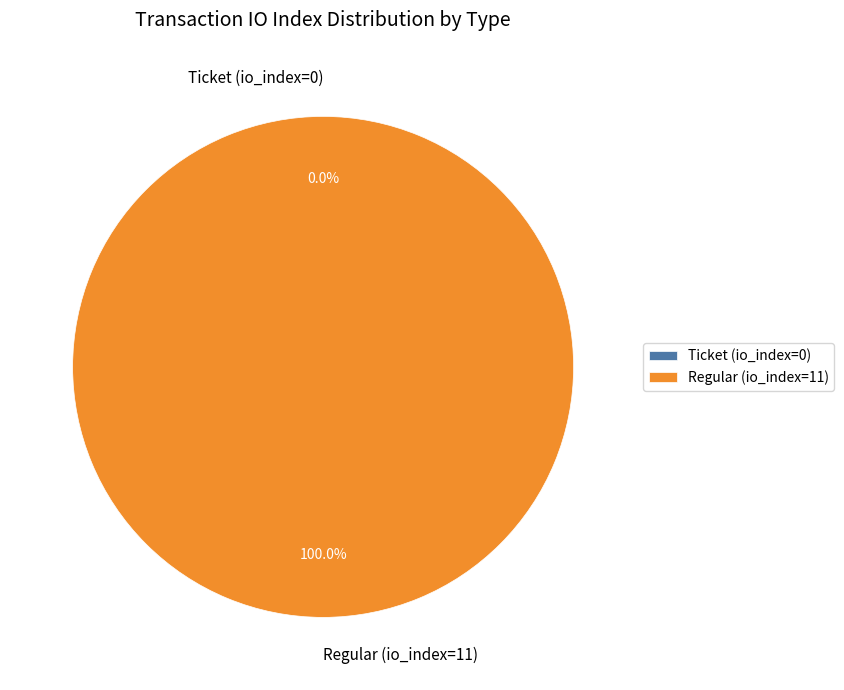

To the nearest percent, what is the average slice percentage?

50%